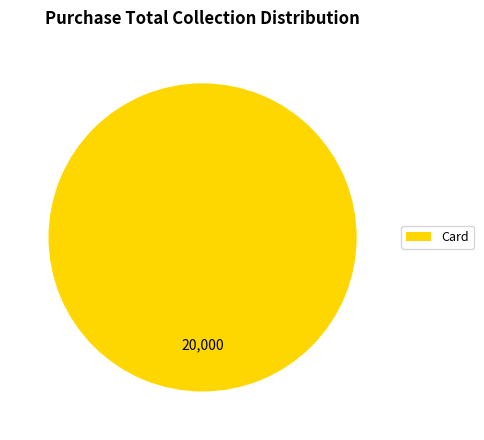

Is there a majority slice in this chart?

Yes